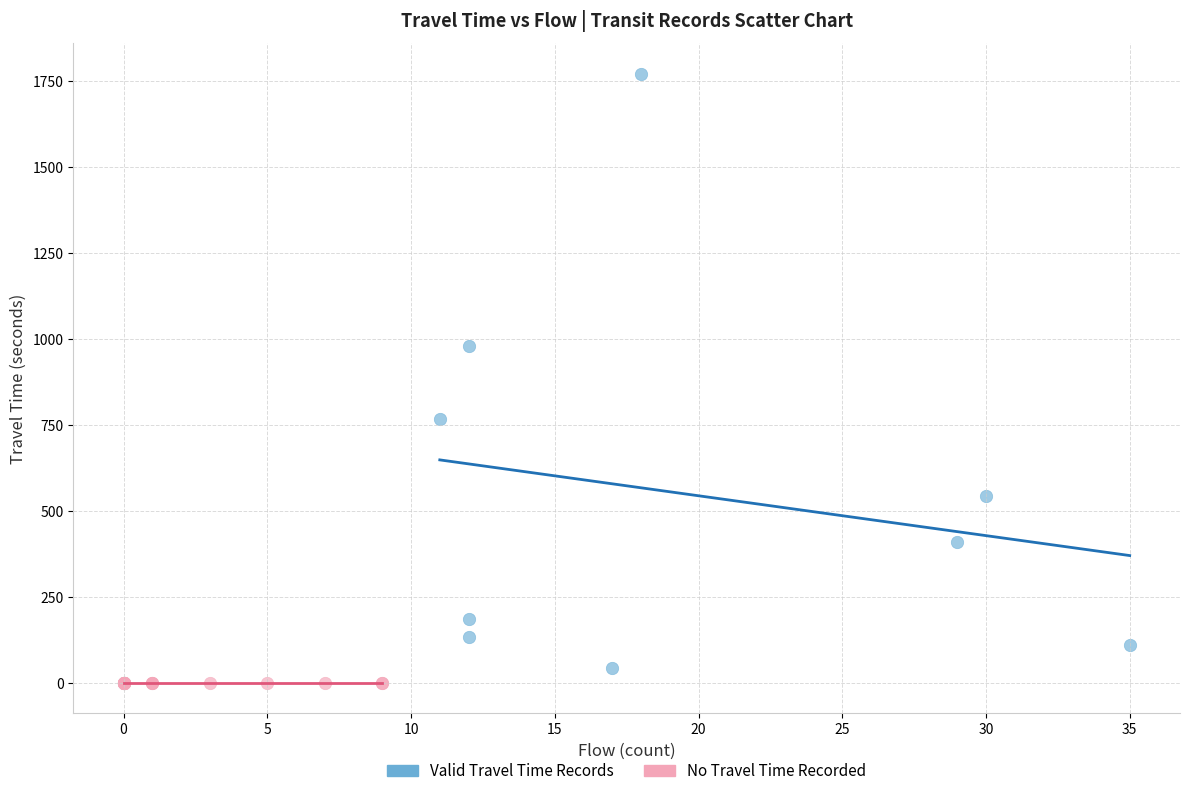

Which series reaches the maximum Y coordinate?

Valid Travel Time Records